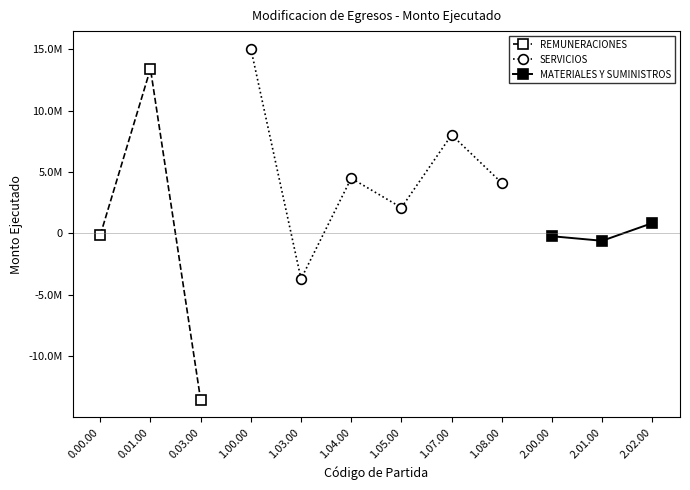

How many series are shown in this chart?

3